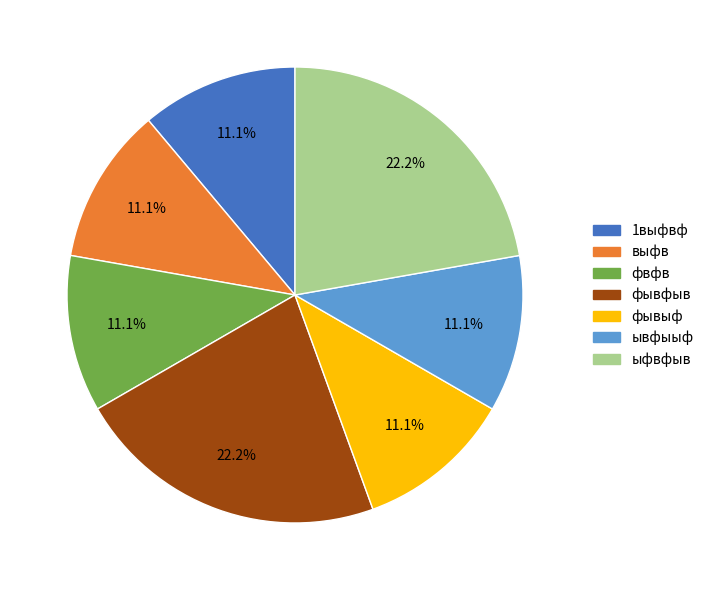

Approximately how many times larger is the value at ывфыыф compared to 1выфвф?

1.0